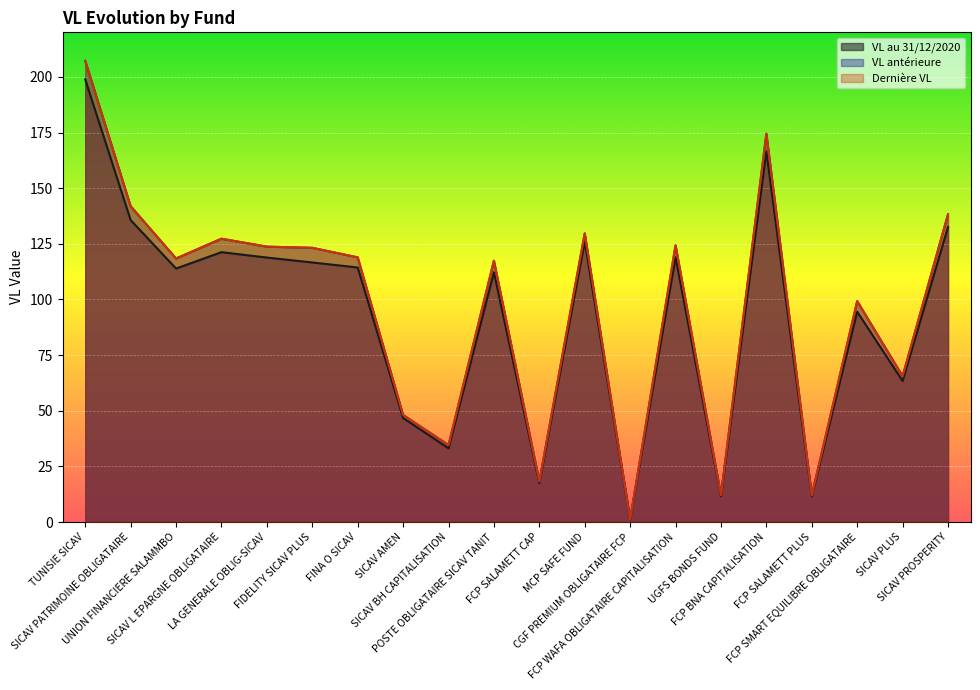

Which category has the lowest value across all series?

CGF PREMIUM OBLIGATAIRE FCP